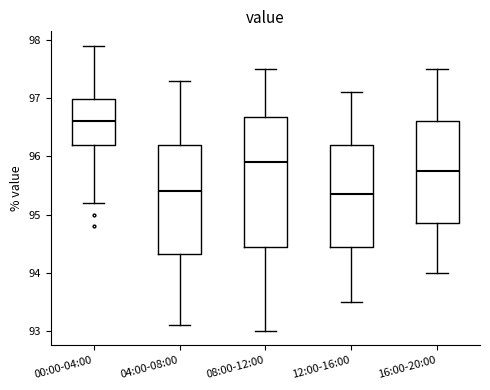

Where does the lower whisker of the box for 12:00-16:00 end on the y-axis? The values are not printed on the chart, so give them approximately, as read against the axis.

93.5